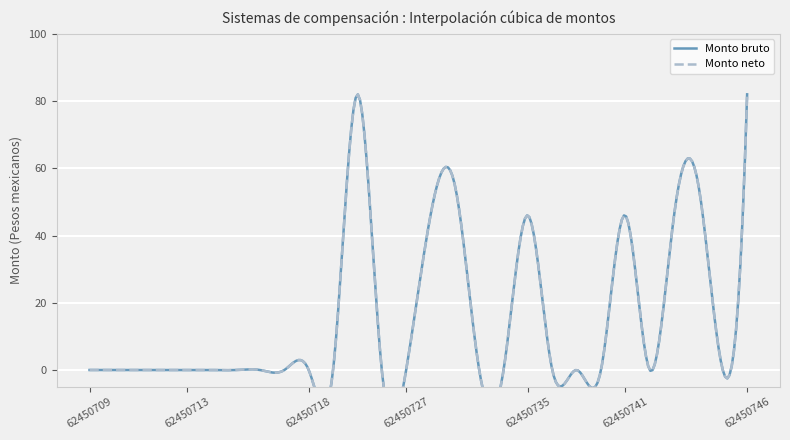

The Monto bruto series shows 30 at 62450731. True or false?

False